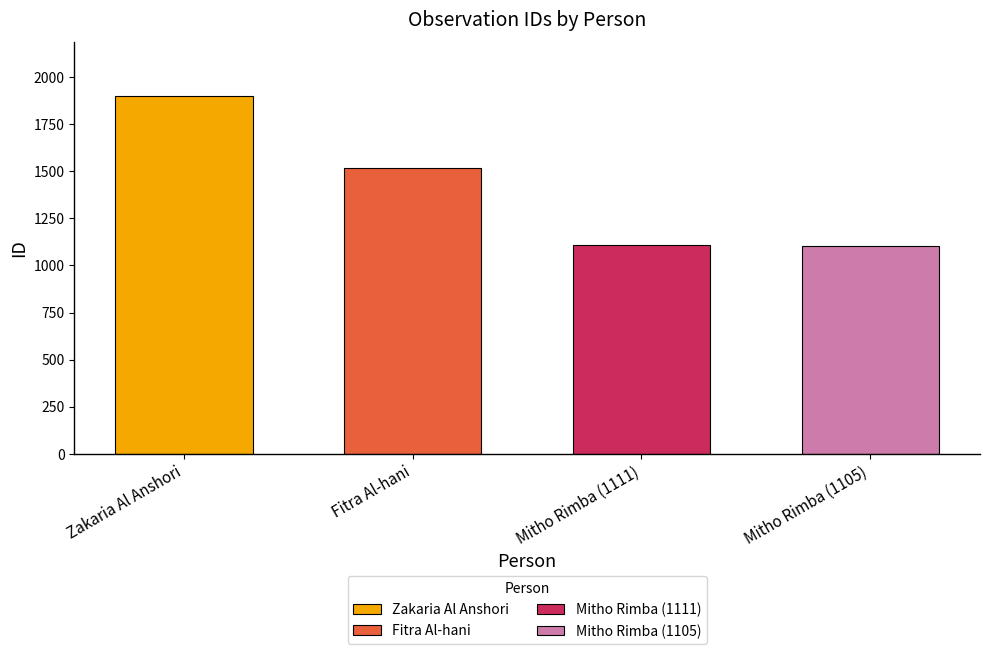

Rank the categories by value from highest to lowest.

Zakaria Al Anshori, Fitra Al-hani, Mitho Rimba (1111), Mitho Rimba (1105)